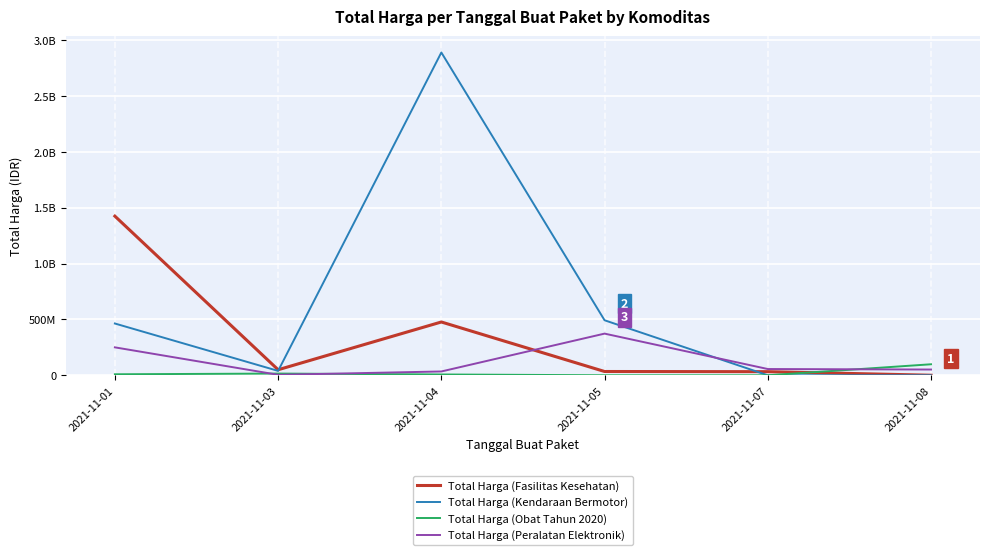

Rank the categories by Total Harga (Peralatan Elektronik) value from lowest to highest.

2021-11-03, 2021-11-04, 2021-11-08, 2021-11-07, 2021-11-01, 2021-11-05